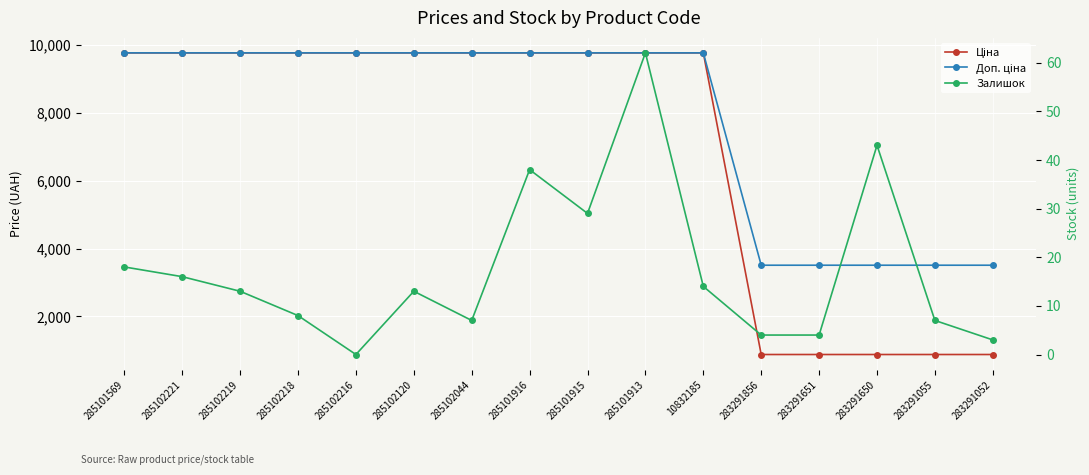

The value of Залишок at 285101915 is 11.7. True or false?

False